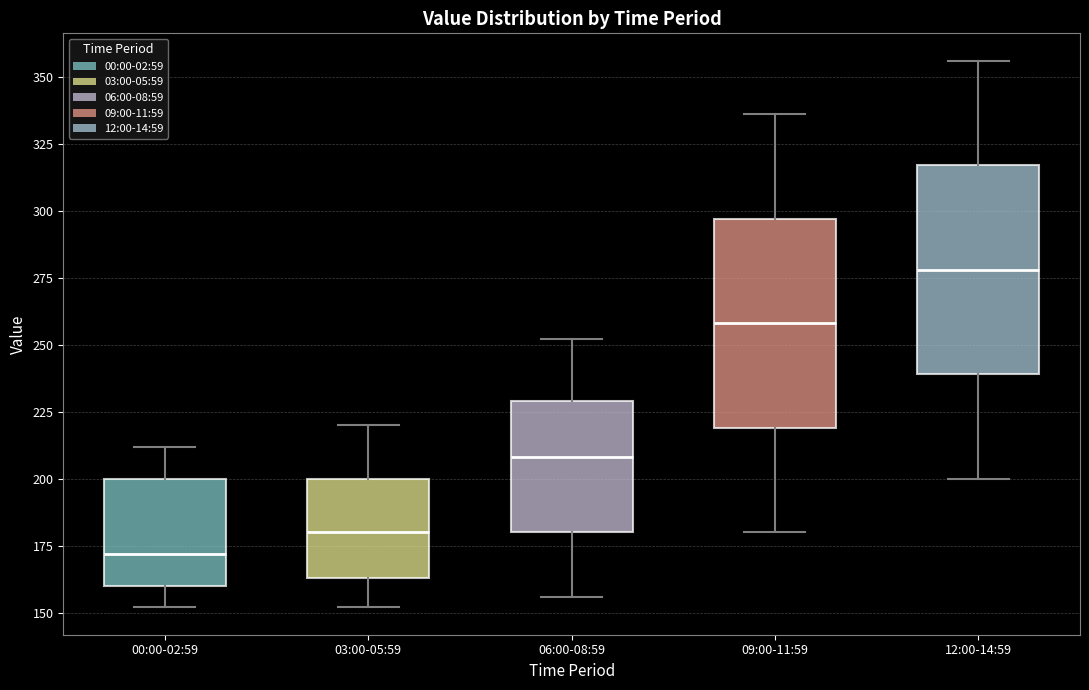

Which box has the lowest median line?

00:00-02:59